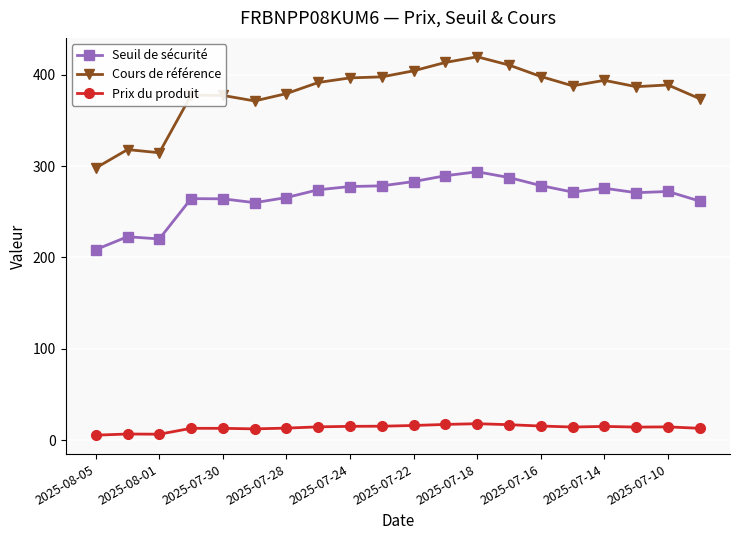

Which series has the largest range (max minus min)?

Cours de référence